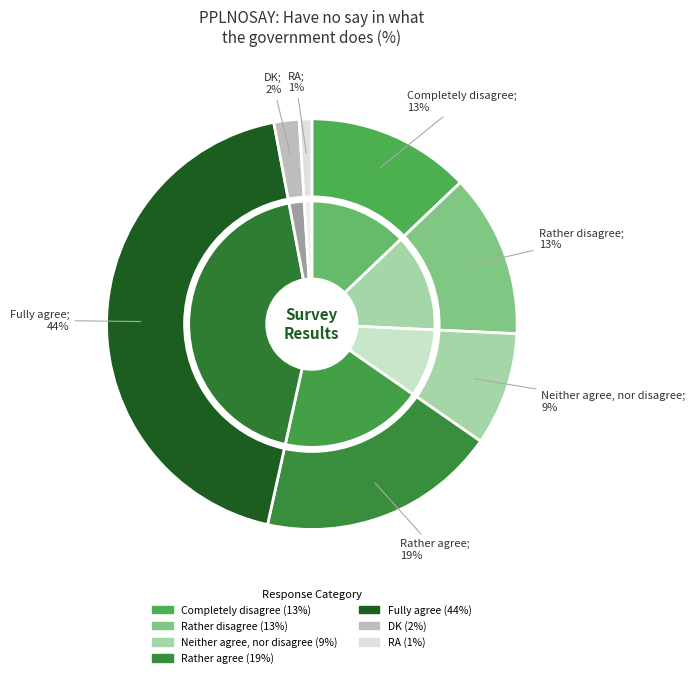

How many segments does this pie chart have?

7